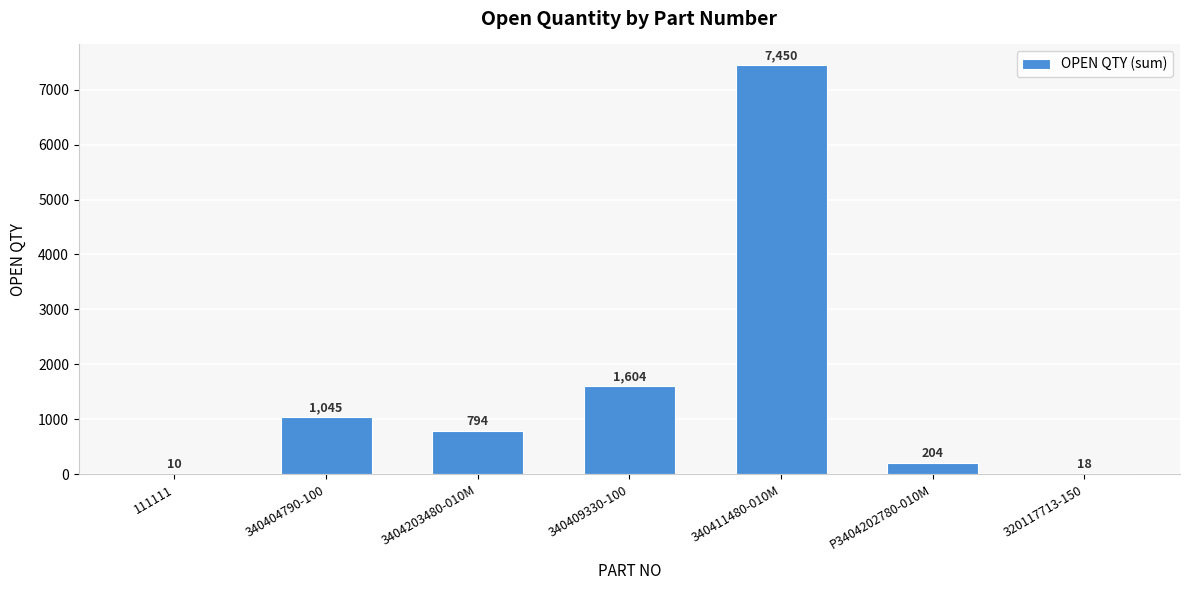

Reading right to left, what are all the values shown in this chart?

18	204	7450	1604	794	1045	10